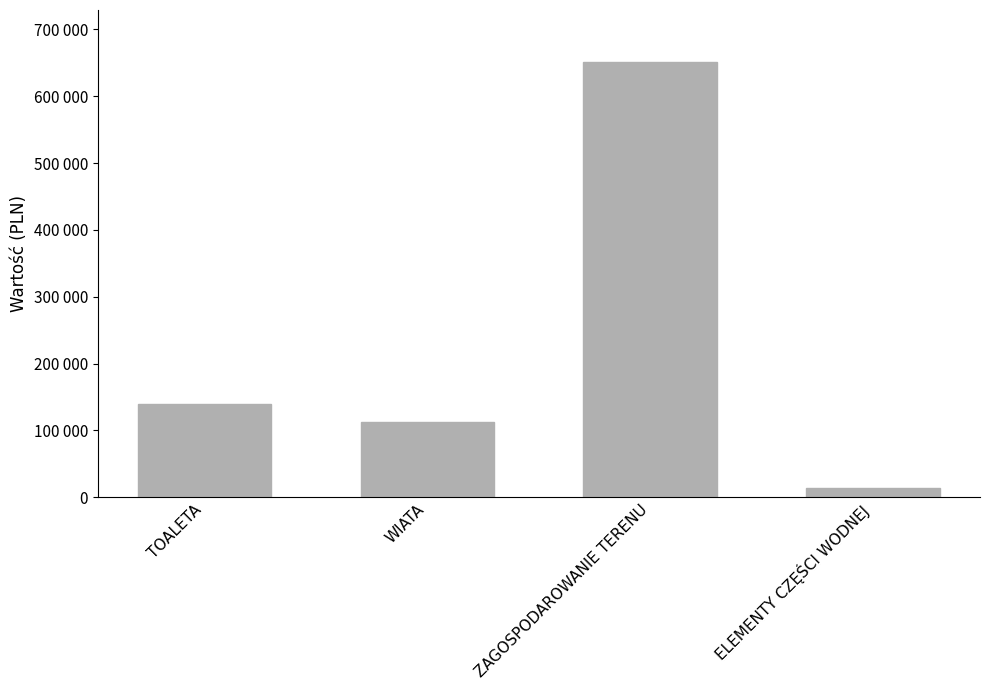

What is the approximate value at TOALETA, to the nearest 10?

139000